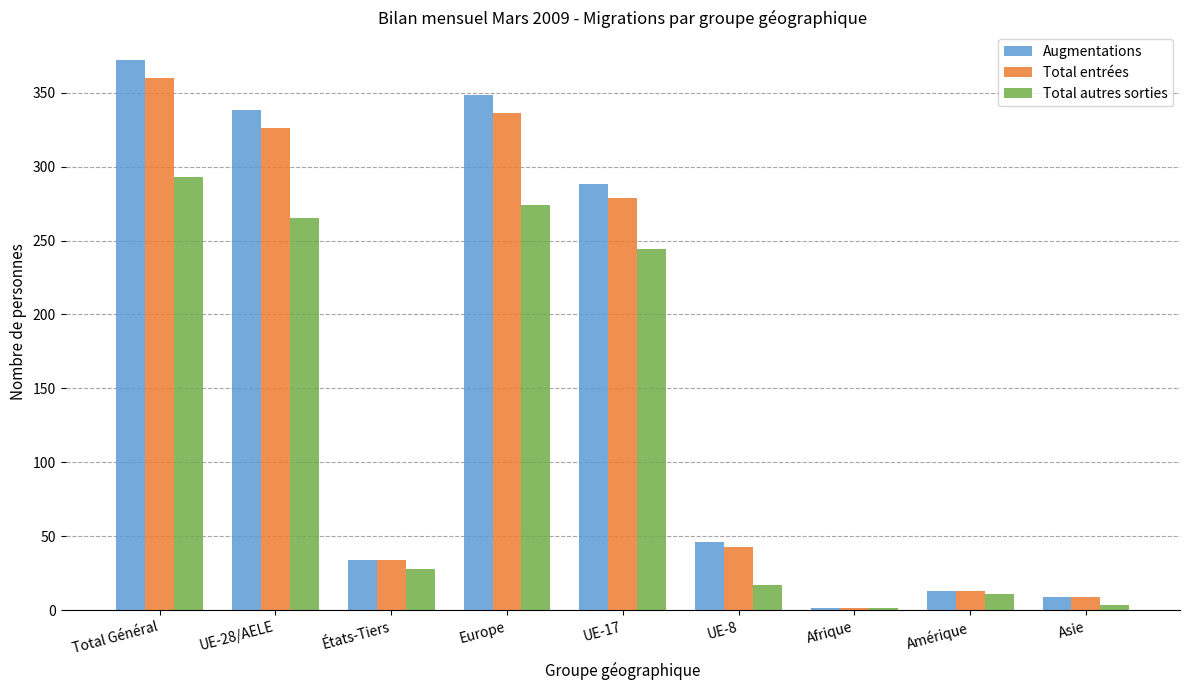

What is the label of the 1st bar from the right?

Asie